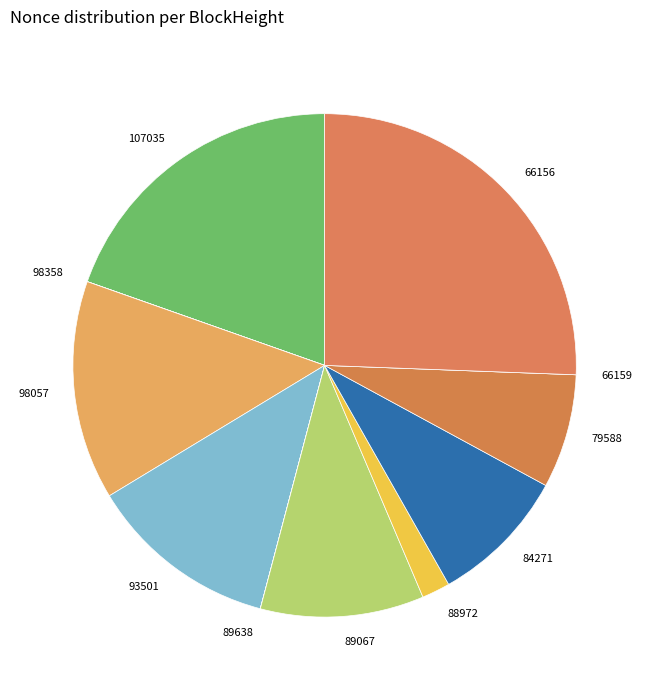

Is the sum of 107035 and 89067 greater than half?

No